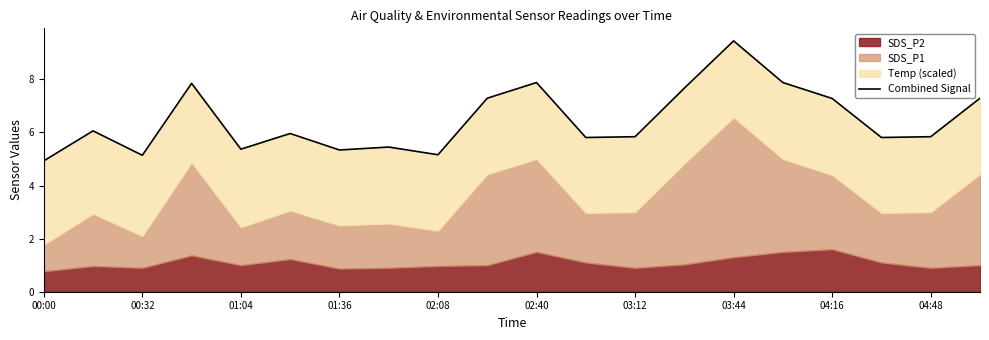

How many data points are less than 5?

1